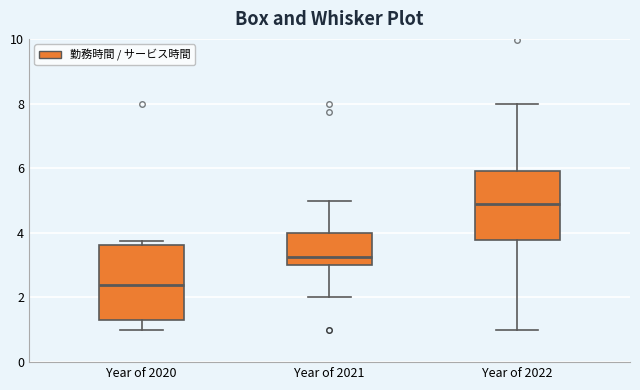

Where is the upper edge of the box for Year of 2022 on the y-axis? The values are not printed on the chart, so give them approximately, as read against the axis.

6.0